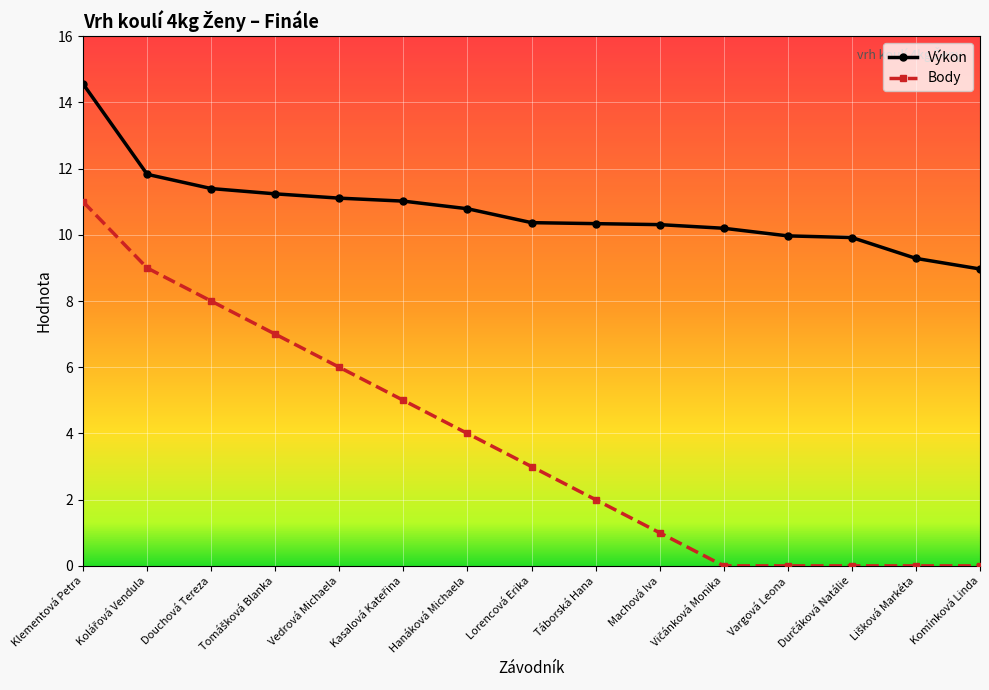

Rank the series by their maximum value, from highest to lowest.

Výkon, Body